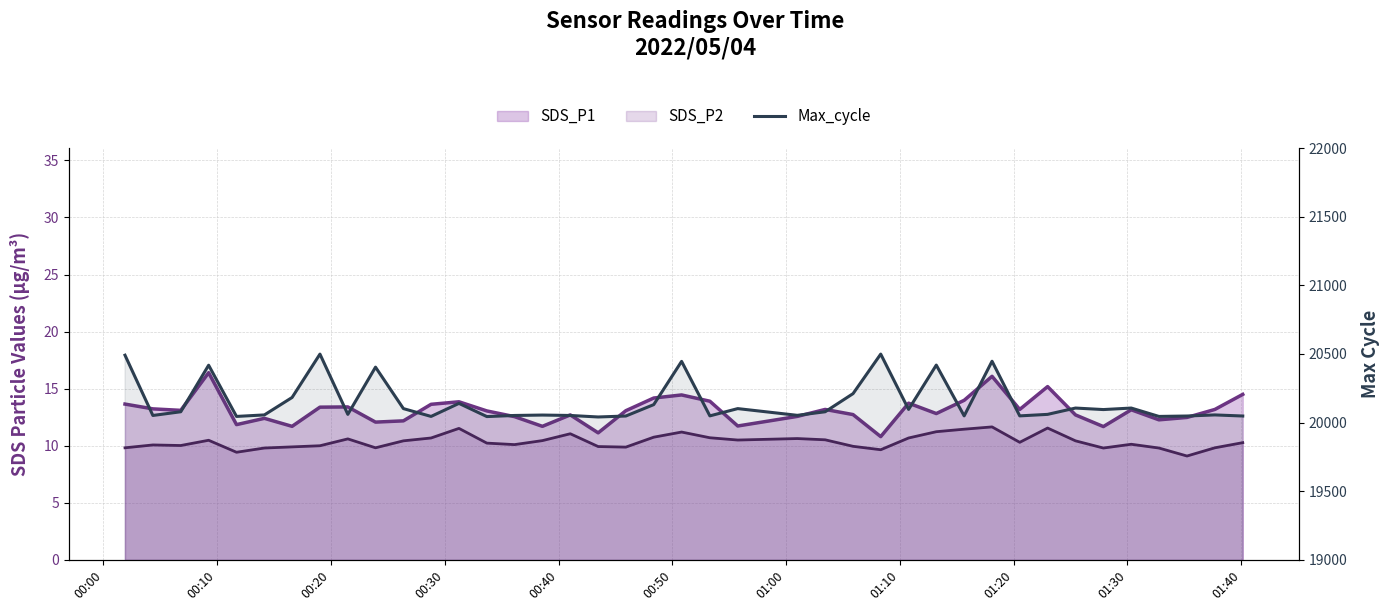

How many points are higher than both their immediate neighbors (excluding endpoints)?

13